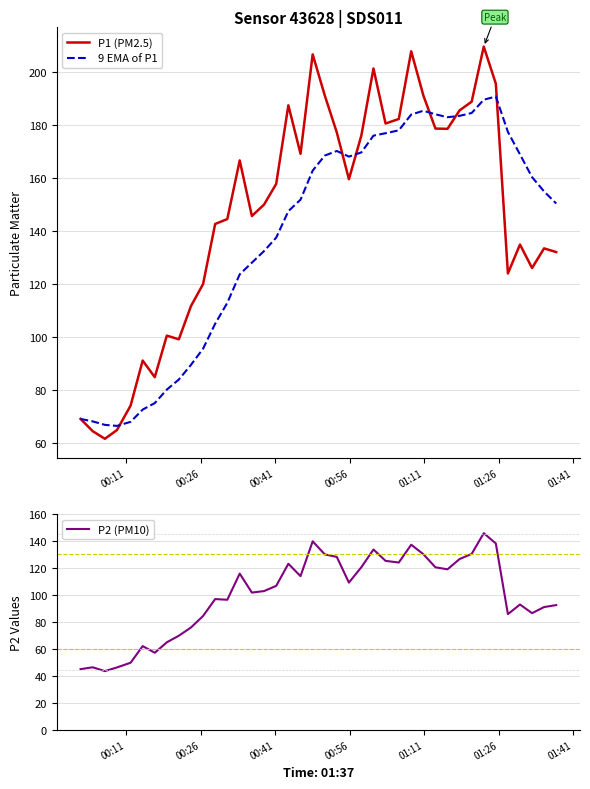

What is the difference between the maximum and minimum values in the 9 EMA of P1 series?

124.4